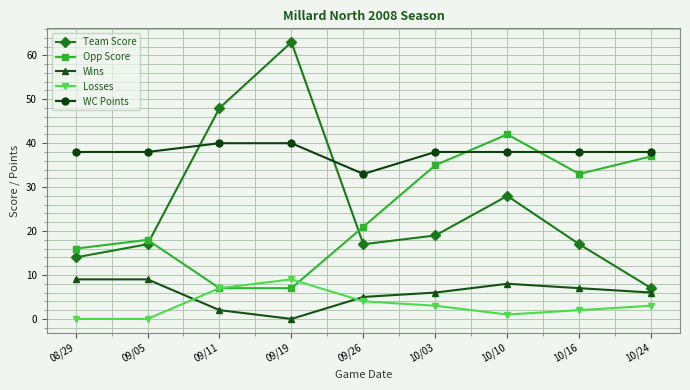

Reading right to left, transcribe all the data shown in this chart.

Team Score: 10/24=7	10/16=17	10/10=28	10/03=19	09/26=17	09/19=63	09/11=48	09/05=17	08/29=14
Opp Score: 10/24=37	10/16=33	10/10=42	10/03=35	09/26=21	09/19=7	09/11=7	09/05=18	08/29=16
Wins: 10/24=6	10/16=7	10/10=8	10/03=6	09/26=5	09/19=0	09/11=2	09/05=9	08/29=9
Losses: 10/24=3	10/16=2	10/10=1	10/03=3	09/26=4	09/19=9	09/11=7	09/05=0	08/29=0
WC Points: 10/24=38	10/16=38	10/10=38	10/03=38	09/26=33	09/19=40	09/11=40	09/05=38	08/29=38